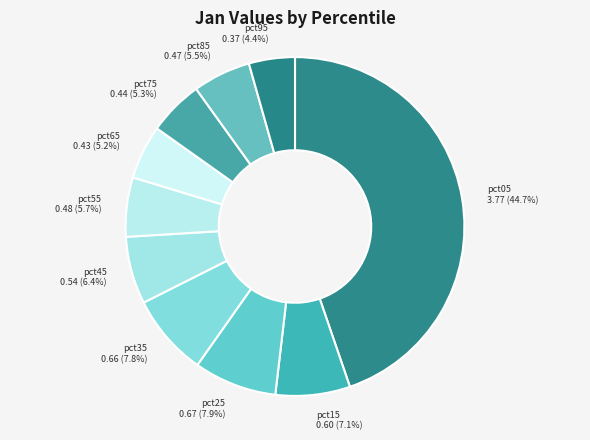

How many segments does this pie chart have?

10